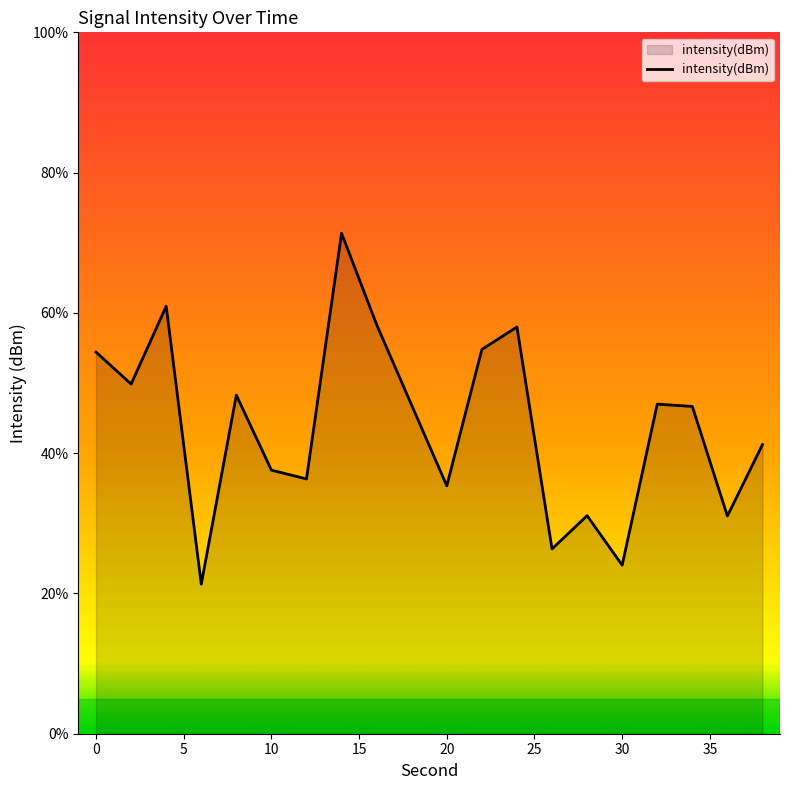

What is the average value?

44.0